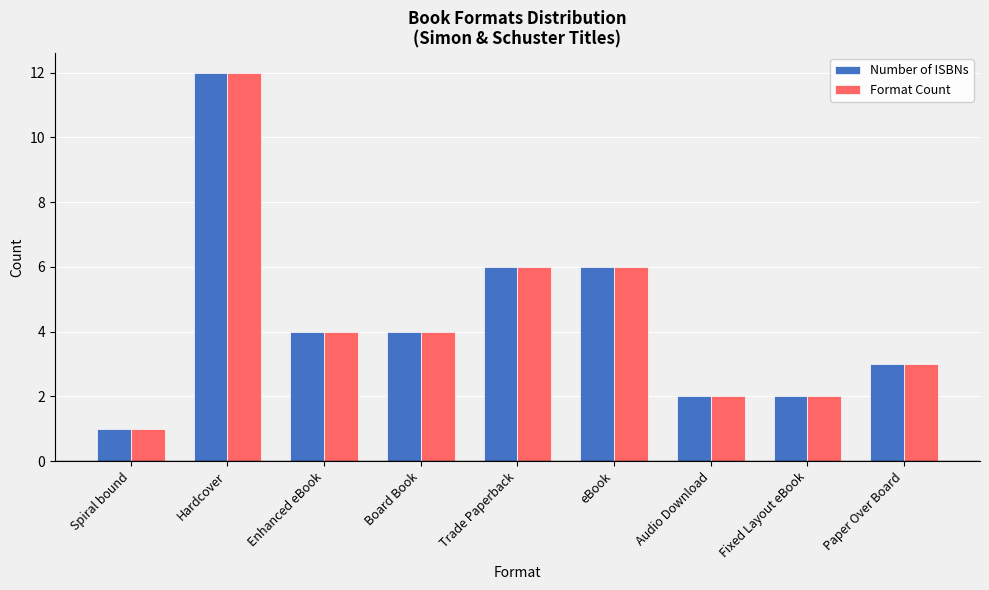

What are all the series names shown in the legend?

Number of ISBNs, Format Count